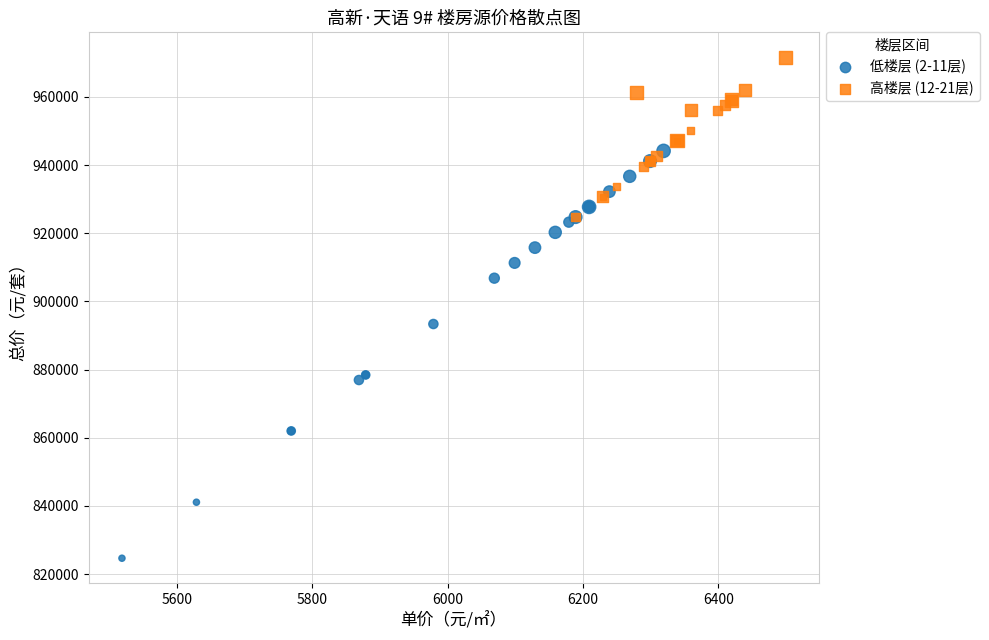

Which series reaches the minimum Y coordinate?

低楼层 (2-11层)